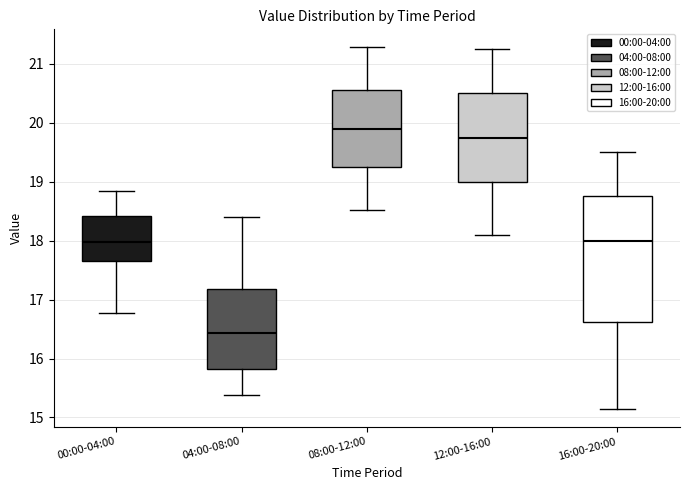

Which box's median line is the lowest?

04:00-08:00